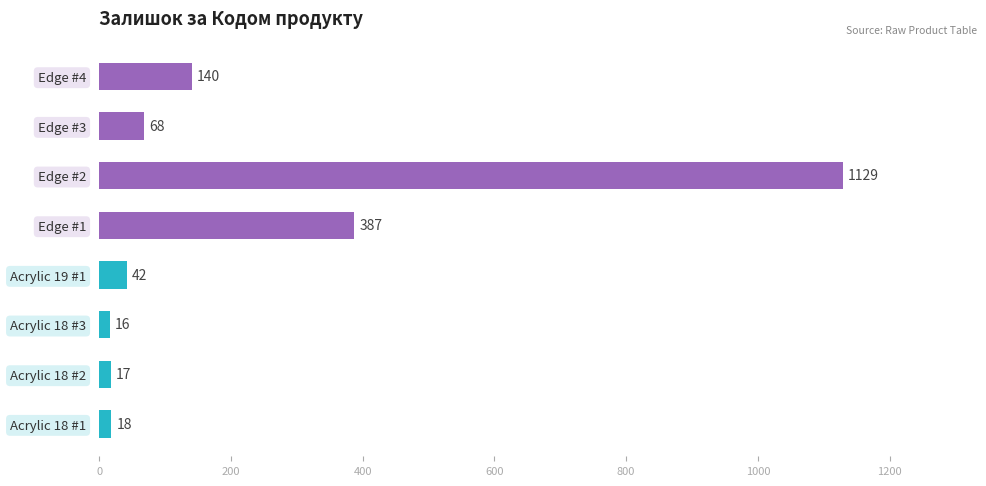

Which label corresponds to the smallest value in the chart?

Acrylic 18 #3